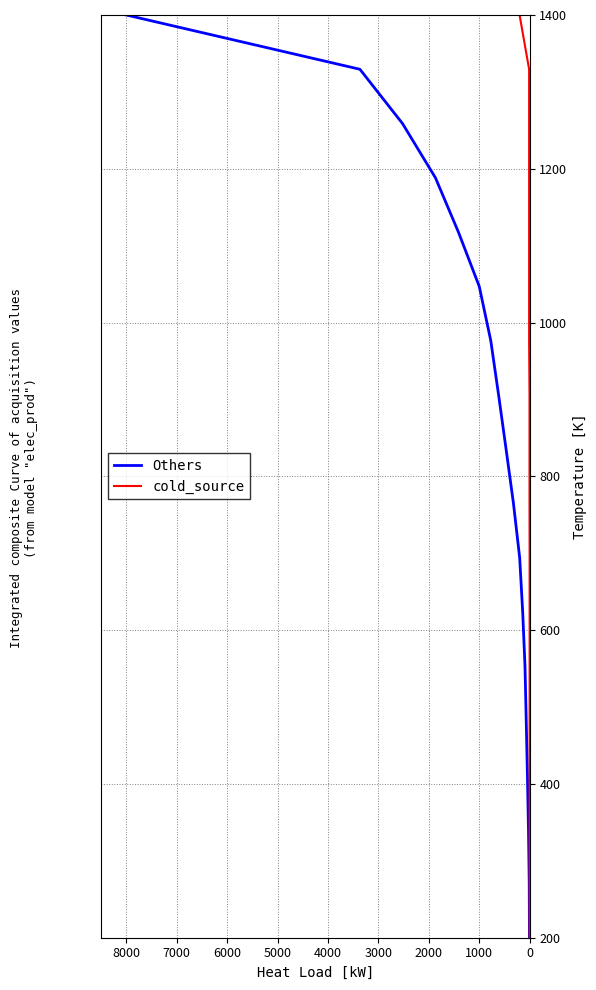

The cold_source series shows 64.0 at 0. True or false?

False